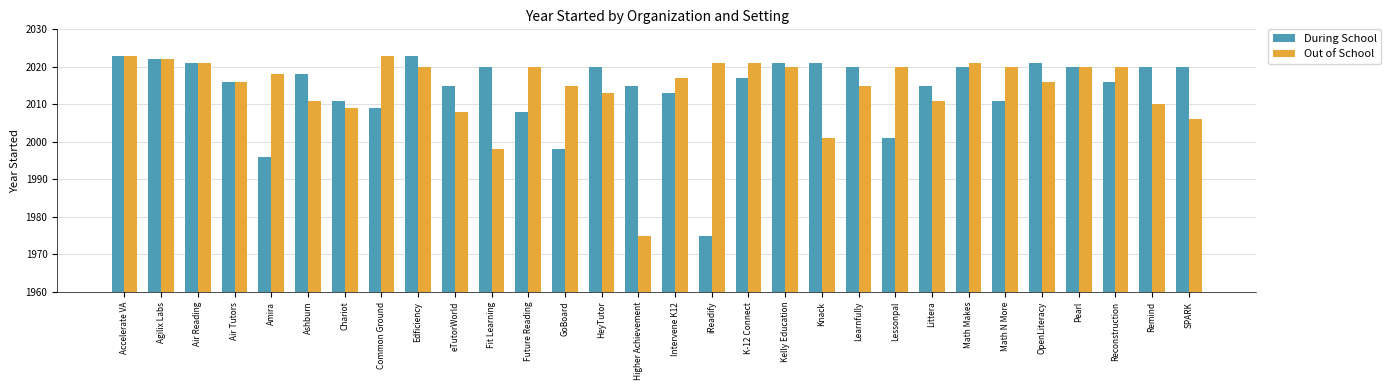

What is the difference between the second highest and second lowest values in the Out of School series?

25